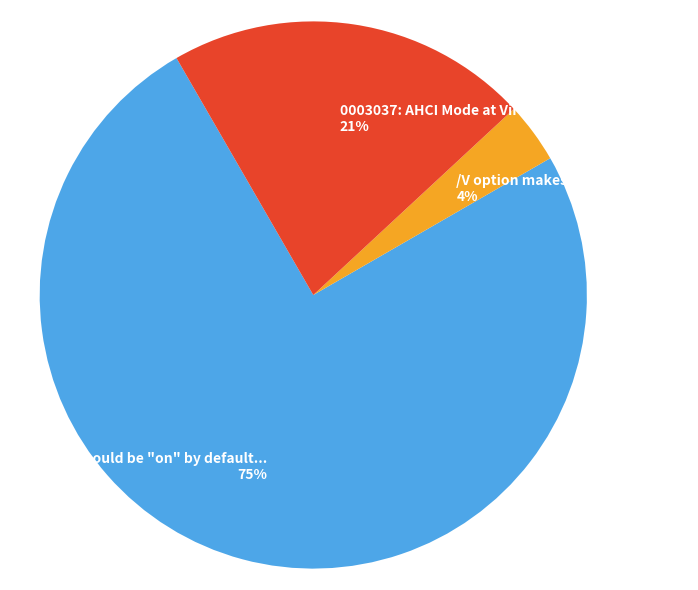

Between /V option makes driver fail to load and 0003037: AHCI Mode at Virtualbox hangs, which is larger?

0003037: AHCI Mode at Virtualbox hangs